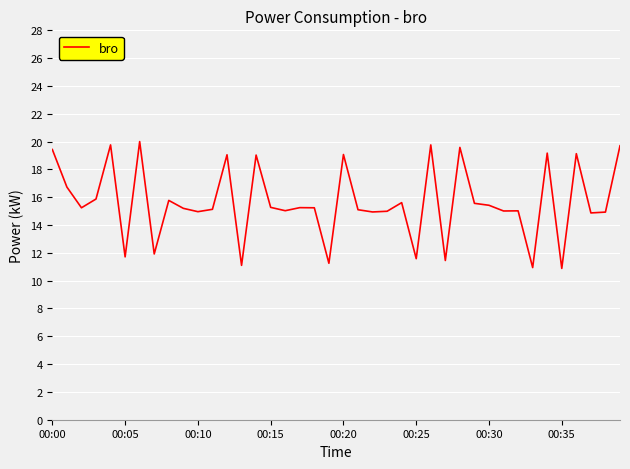

What is the maximum value shown in the chart?

20.0